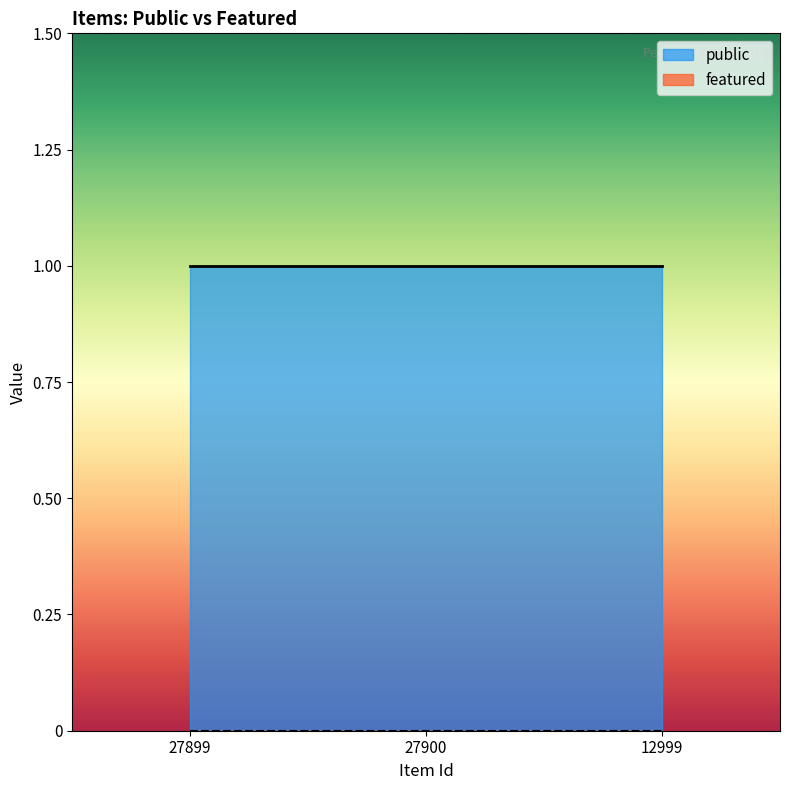

List the labels in order of public value, smallest first.

27899, 27900, 12999